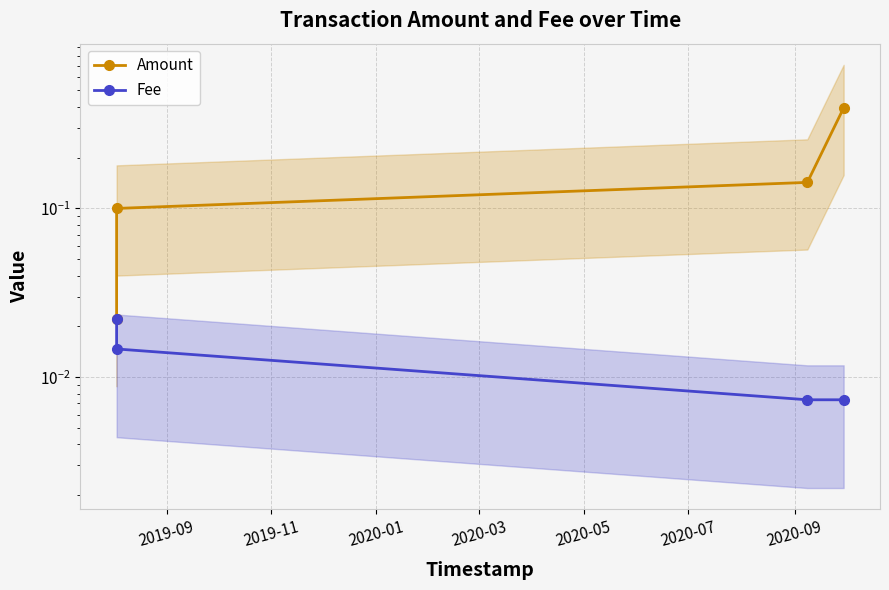

True or false: Fee has more than 2 interior local peaks.

False